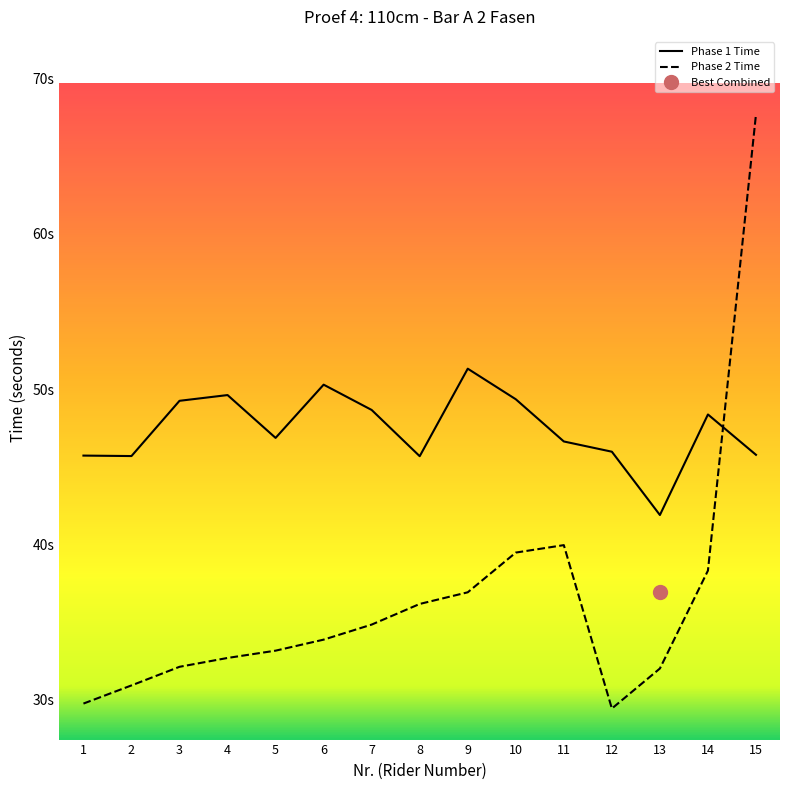

Which category has the highest value in the Phase 2 Time series?

15